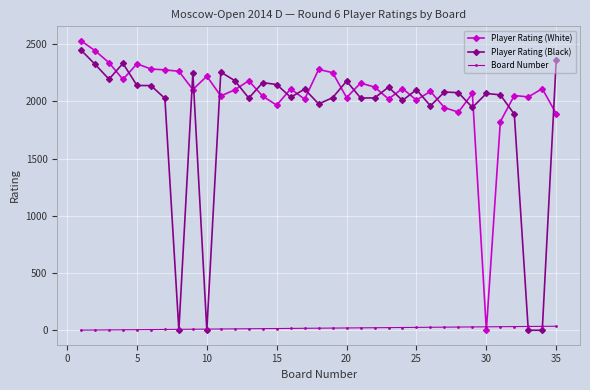

What is the difference between the maximum and minimum values in the Player Rating (Black) series?

2447